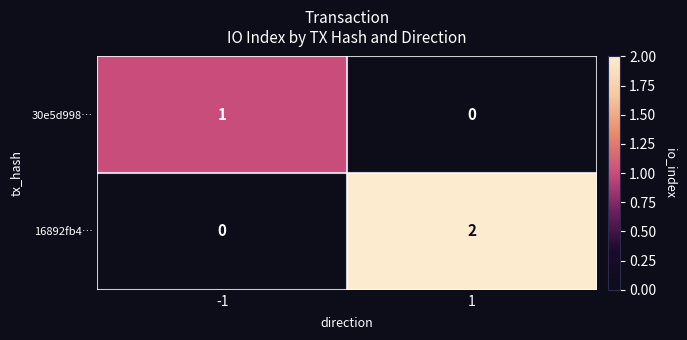

The 16892fb4… series shows 2 at 1. True or false?

True